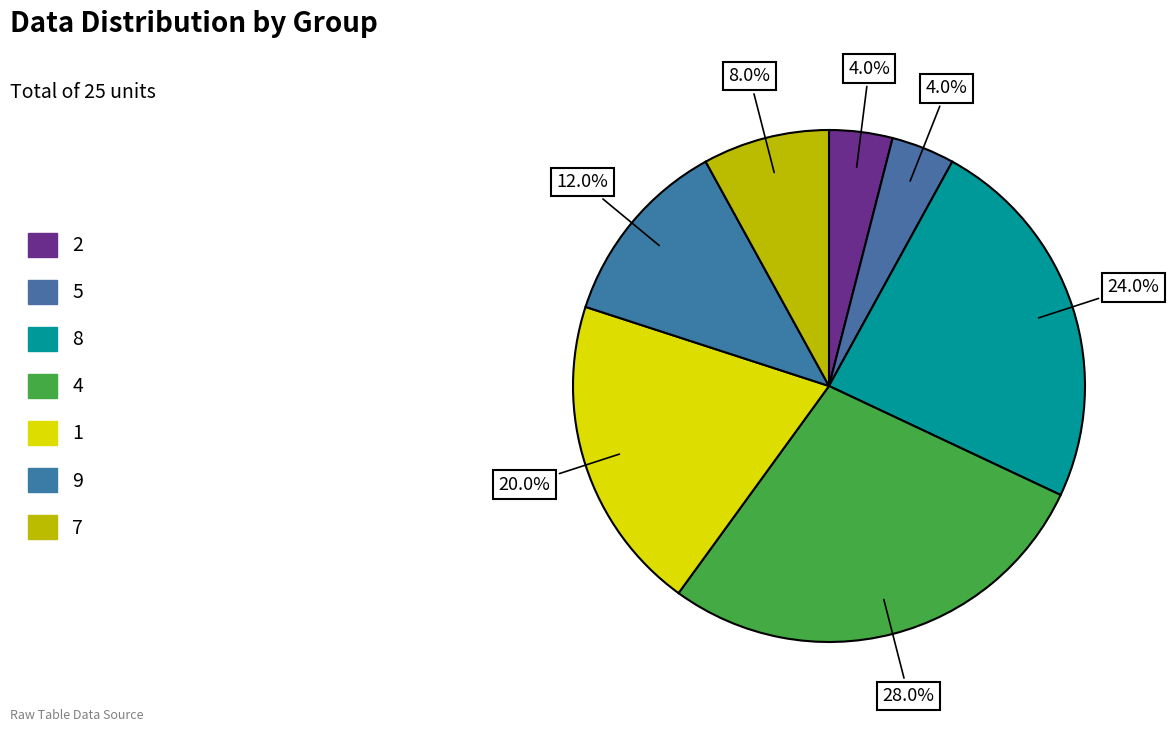

Is it true that 1 is 27% of the pie?

False